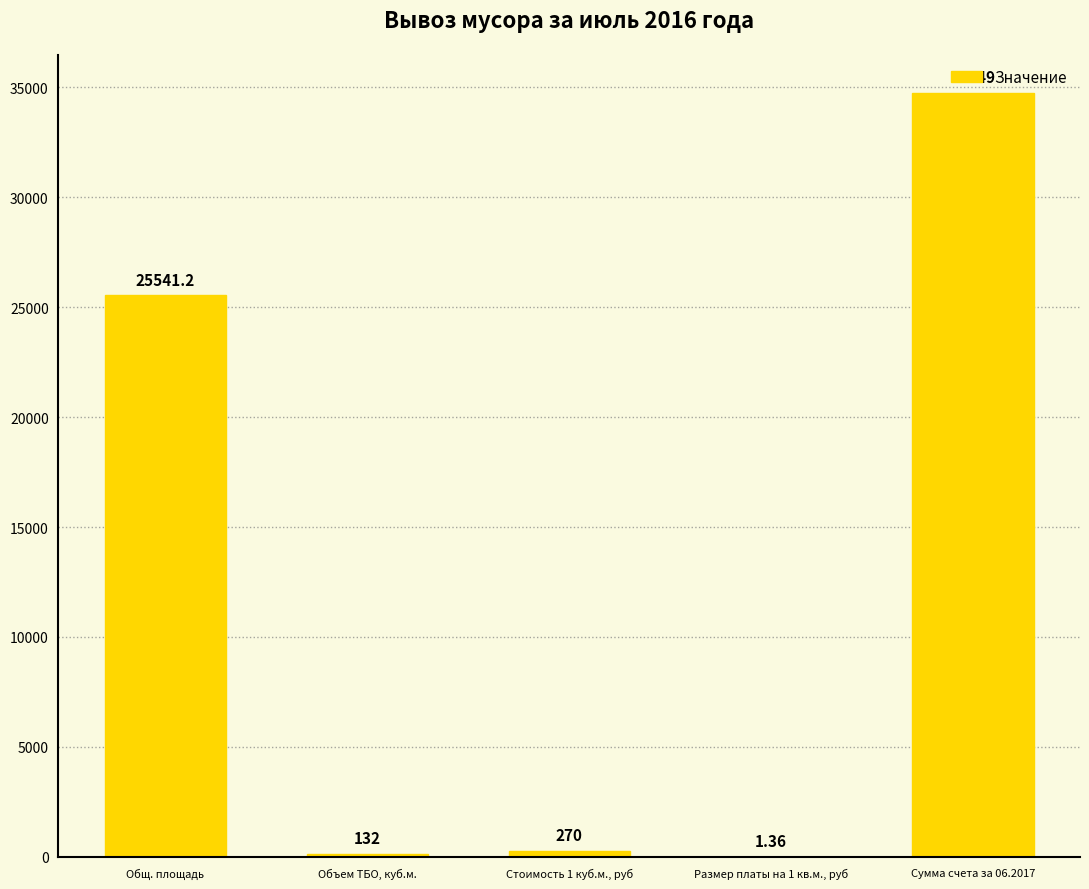

Where is the data nearest to the value 17375?

Общ. площадь